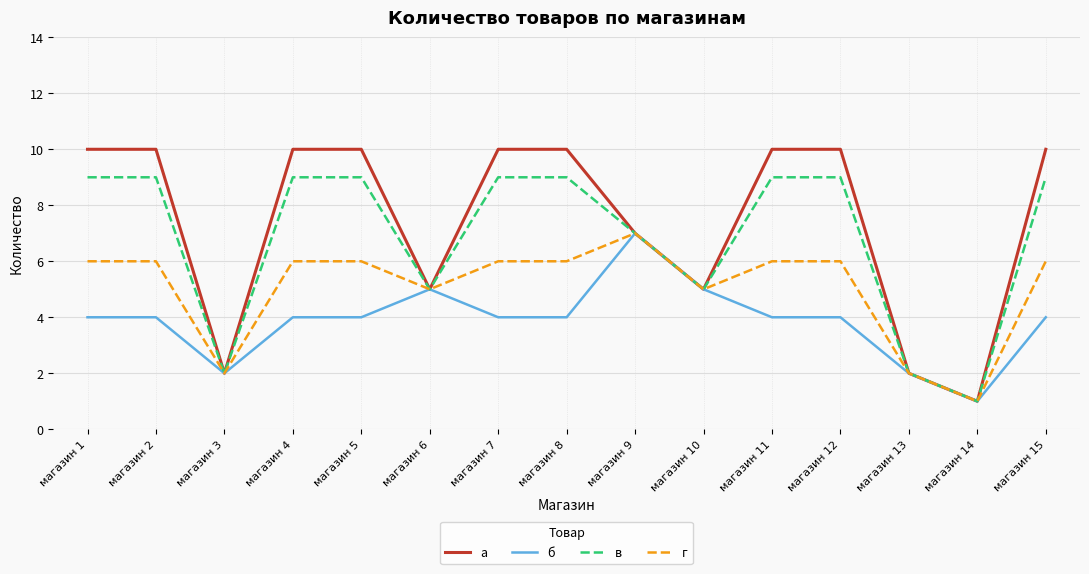

Is it true that а equals 5 at магазин 6?

True